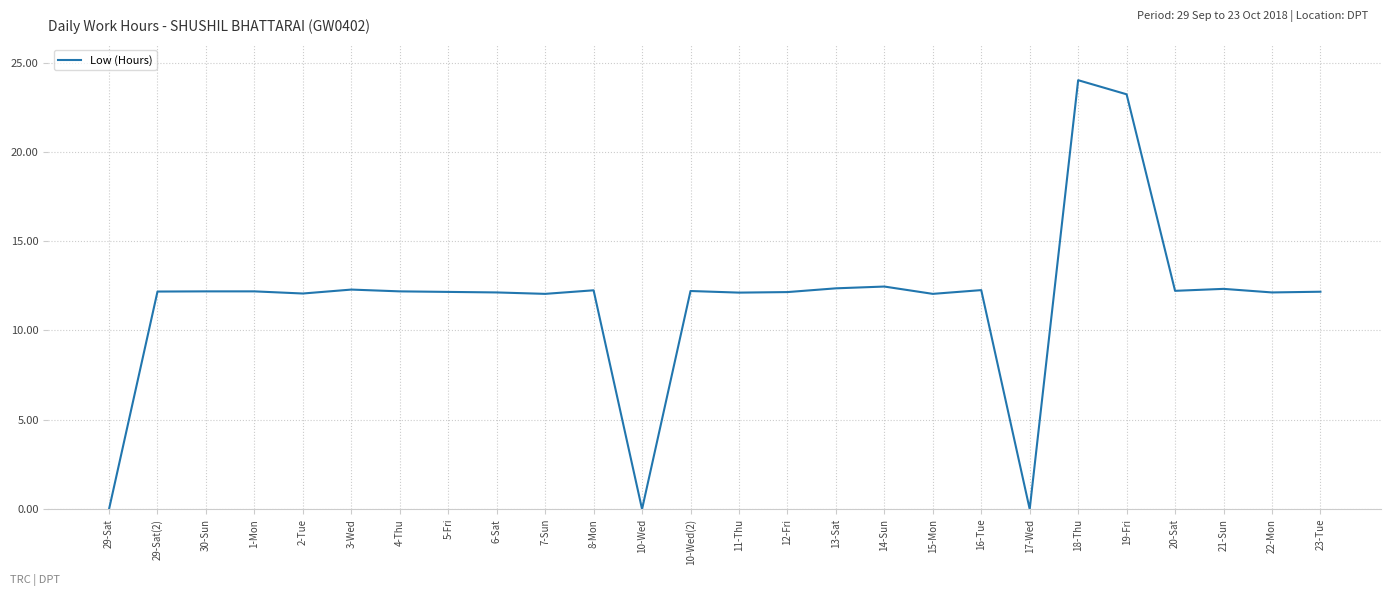

True or false: there are more than 0 points higher than both neighbors.

True